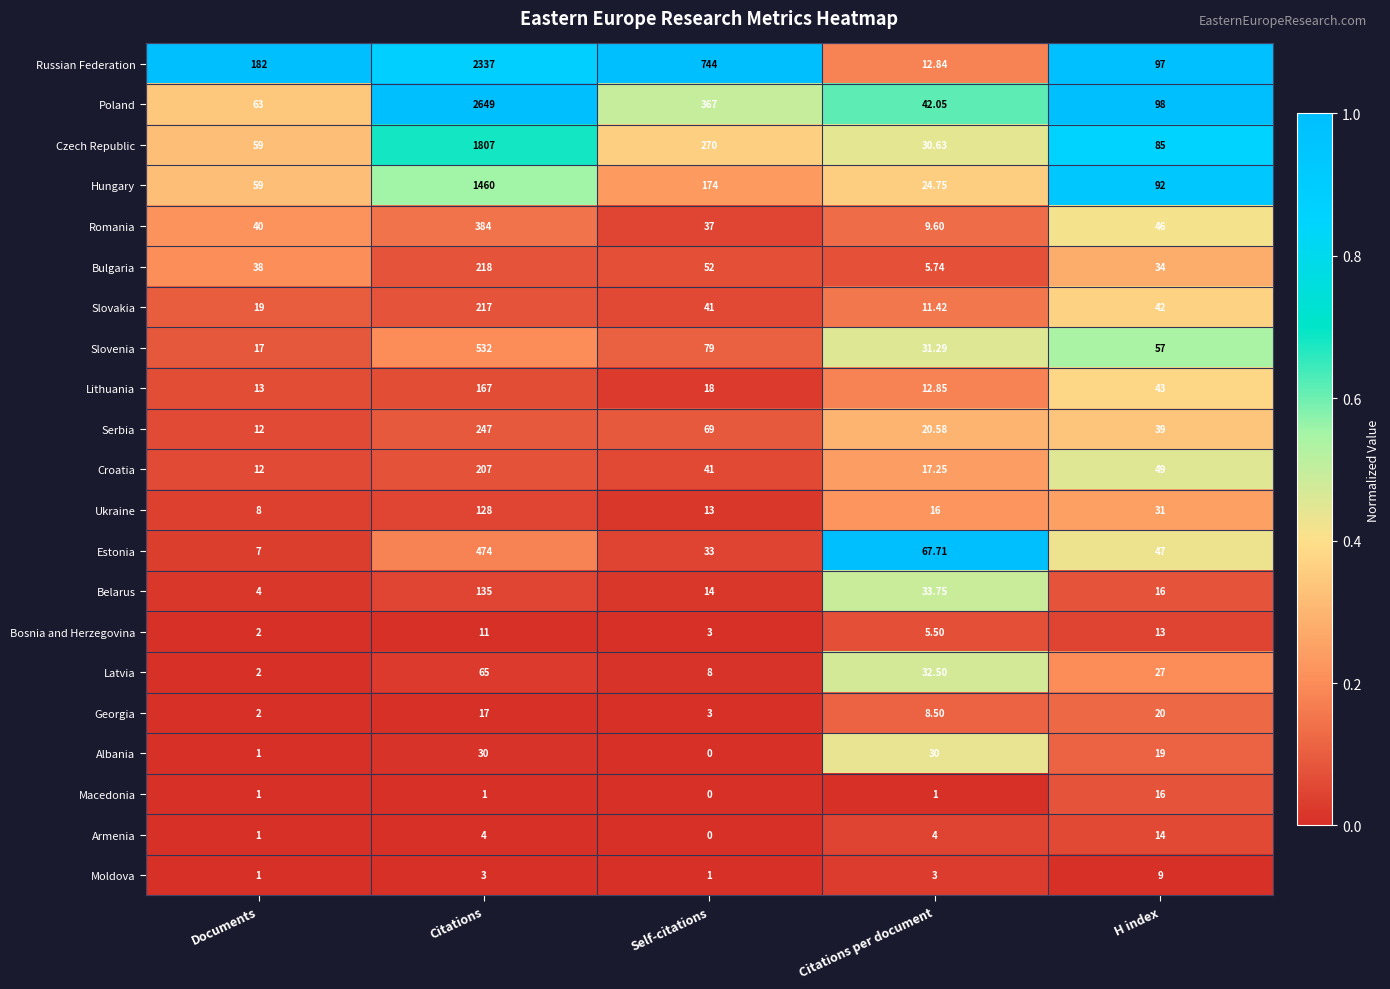

At which label does Georgia reach its minimum?

Documents